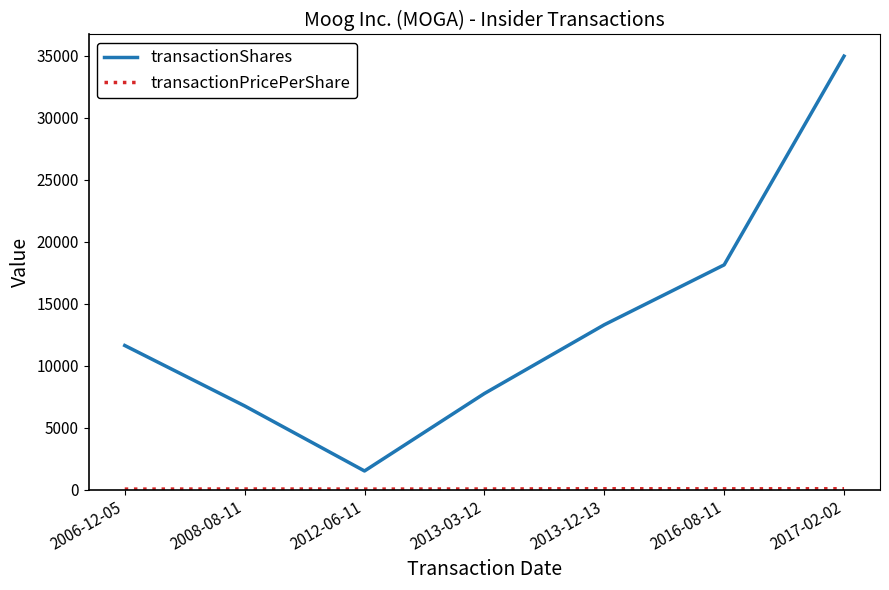

What is the difference between the second highest and minimum values in the transactionShares series?

16630.0